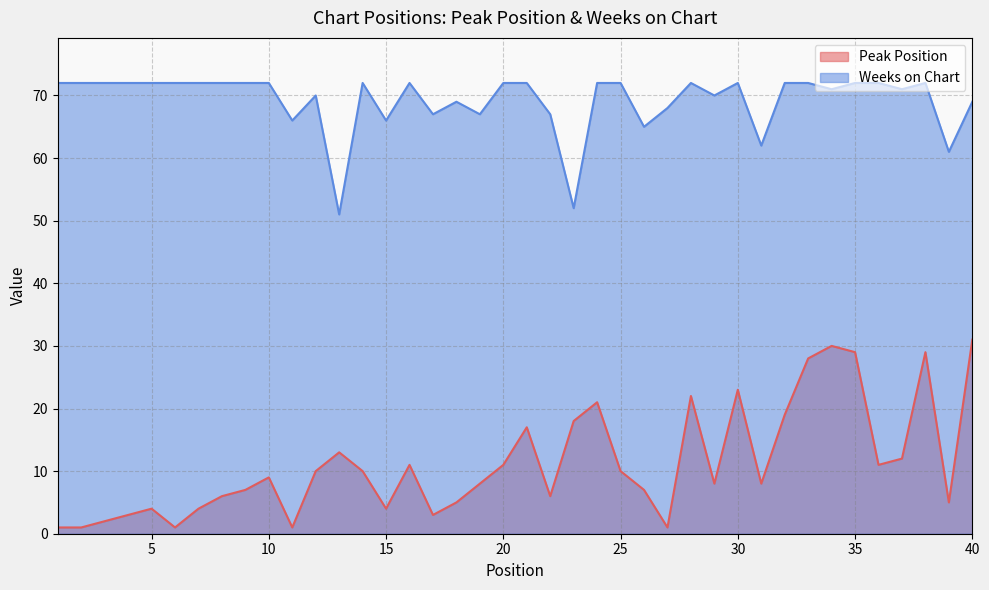

Reading left to right, transcribe all the data shown in this chart.

Peak Position: 1=1	2=1	3=2	4=3	5=4	6=1	7=4	8=6	9=7	10=9	11=1	12=10	13=13	14=10	15=4	16=11	17=3	18=5	19=8	20=11	21=17	22=6	23=18	24=21	25=10	26=7	27=1	28=22	29=8	30=23	31=8	32=19	33=28	34=30	35=29	36=11	37=12	38=29	39=5	40=31
Weeks on Chart: 1=72	2=72	3=72	4=72	5=72	6=72	7=72	8=72	9=72	10=72	11=66	12=70	13=51	14=72	15=66	16=72	17=67	18=69	19=67	20=72	21=72	22=67	23=52	24=72	25=72	26=65	27=68	28=72	29=70	30=72	31=62	32=72	33=72	34=71	35=72	36=72	37=71	38=72	39=61	40=69